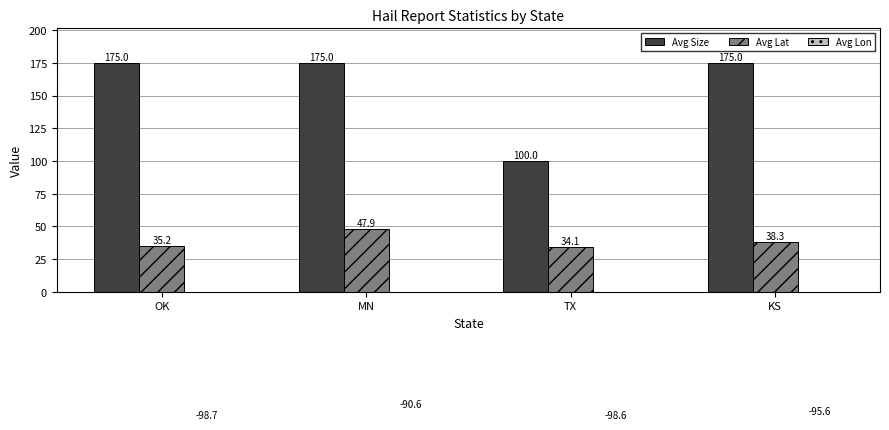

How many distinct data groups are displayed?

3